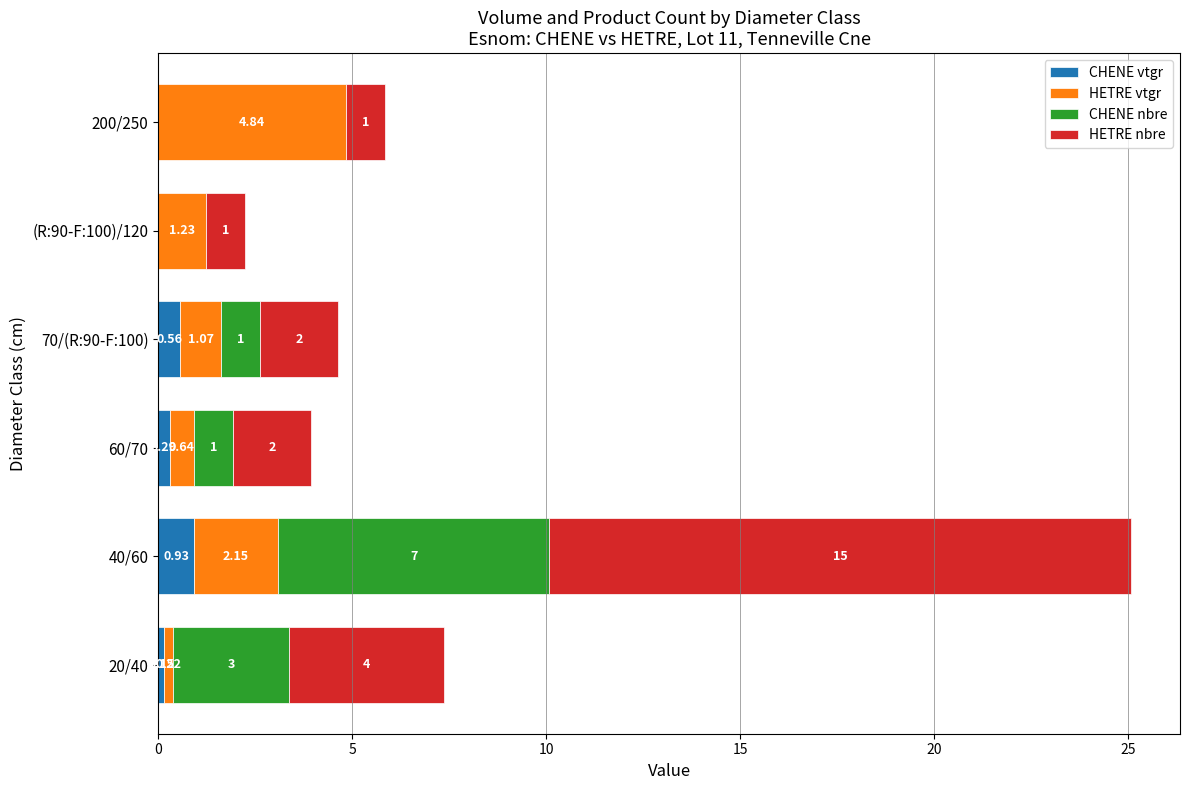

At which category is the sum across all series the highest?

40/60